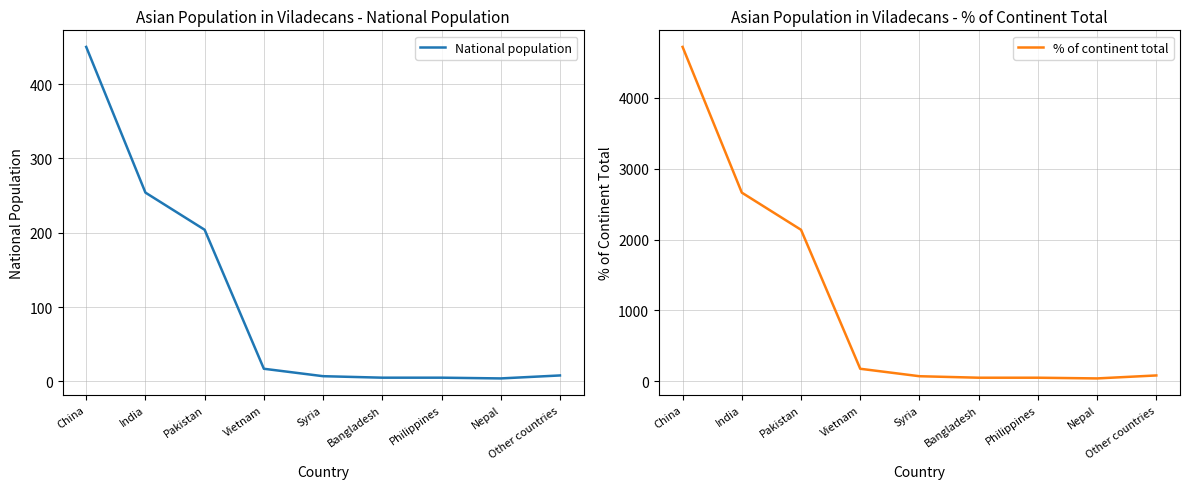

What is the value of the % of continent total point at the 8th from the left?

42.0